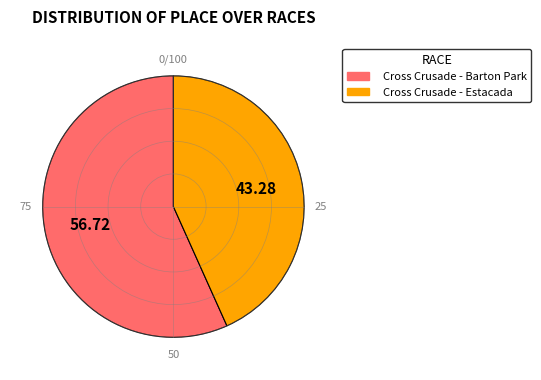

How many slices are in this pie chart?

2